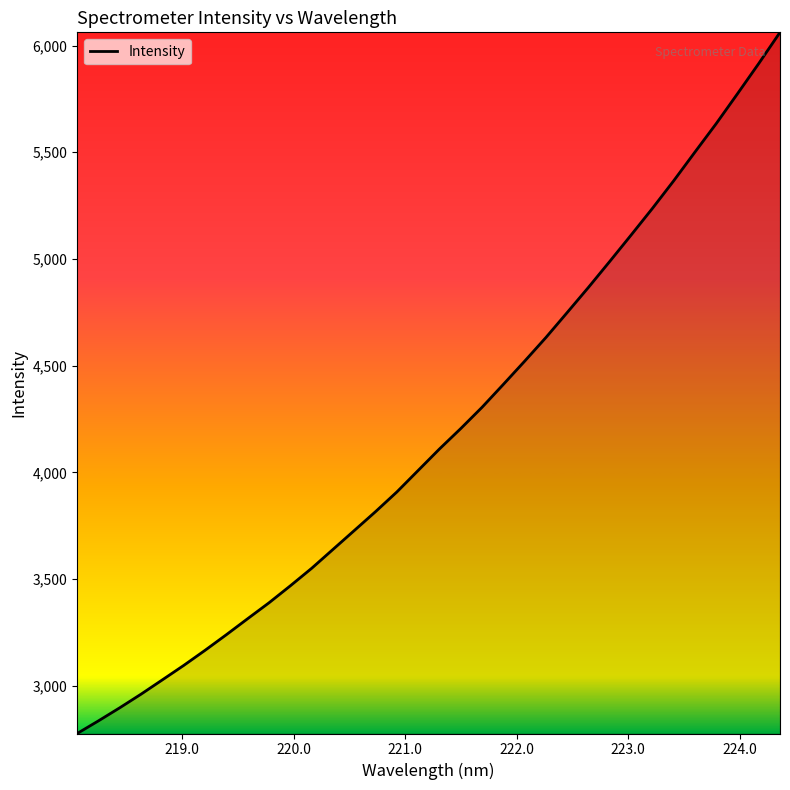

What is the minimum value shown in the chart?

2777.2